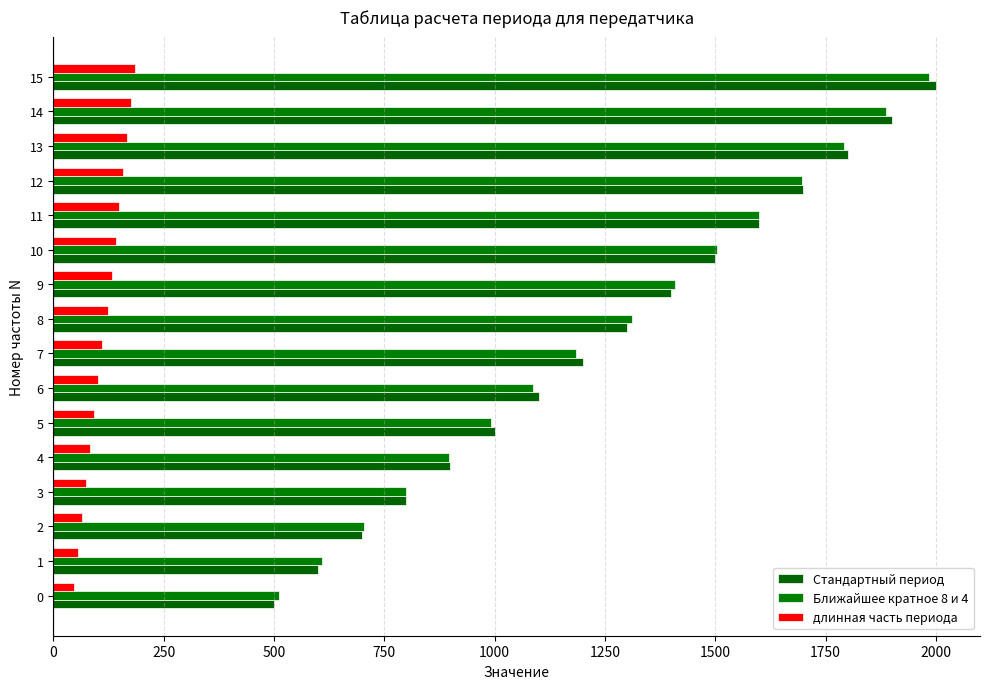

How many distinct data groups are displayed?

3